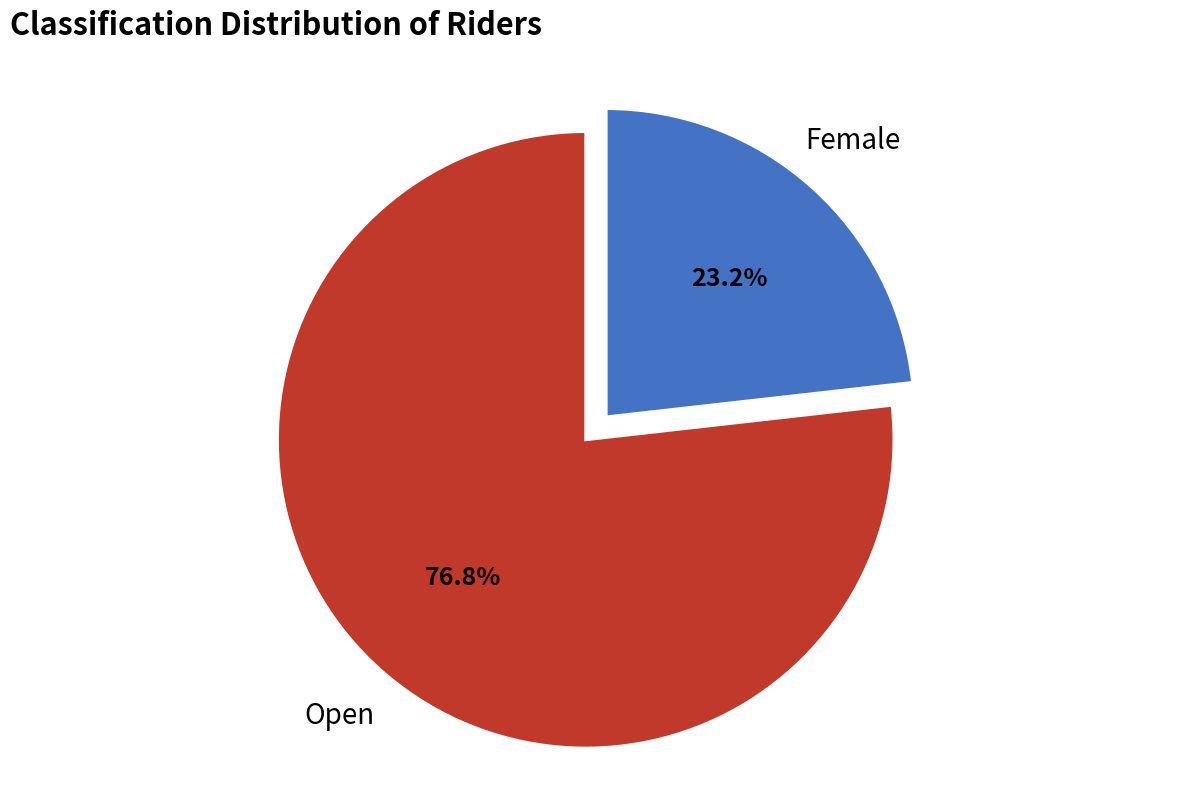

What percentage do Open and Female together represent?

100.0%